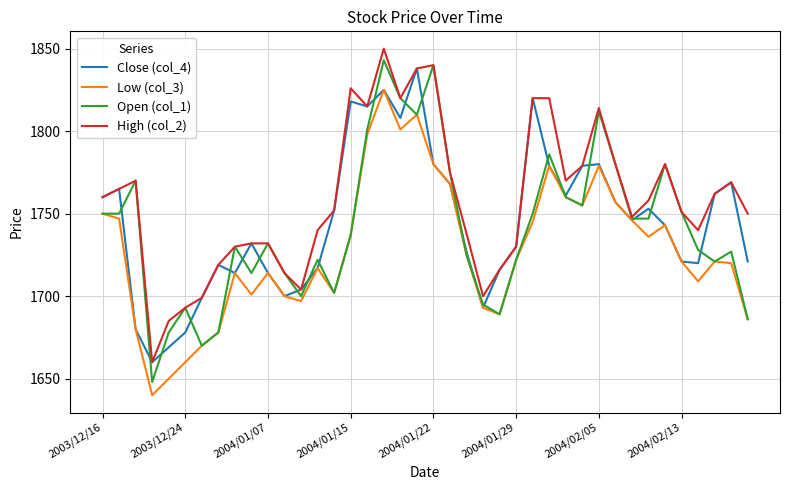

Which series has the largest range (max minus min)?

Open (col_1)